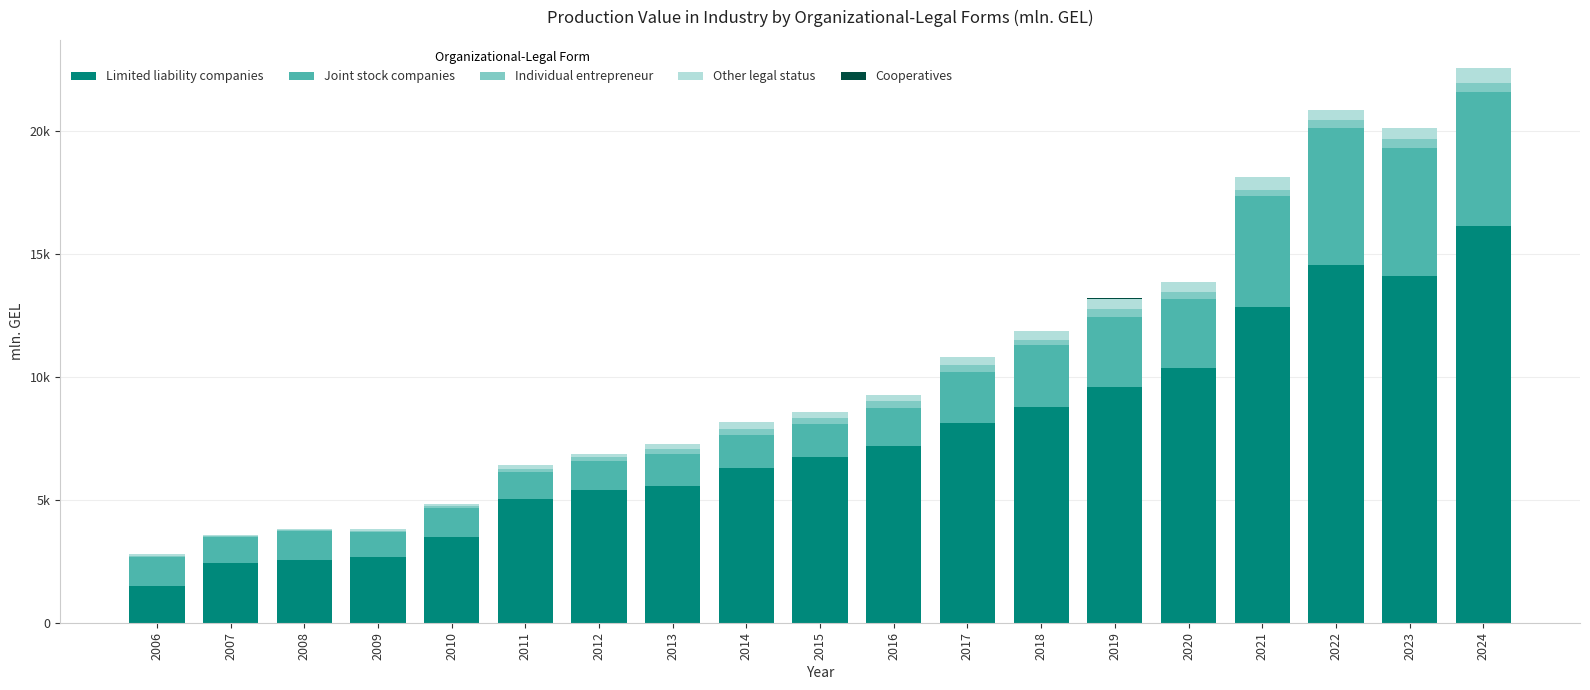

What is the sum of all Individual entrepreneur values?

3885.4